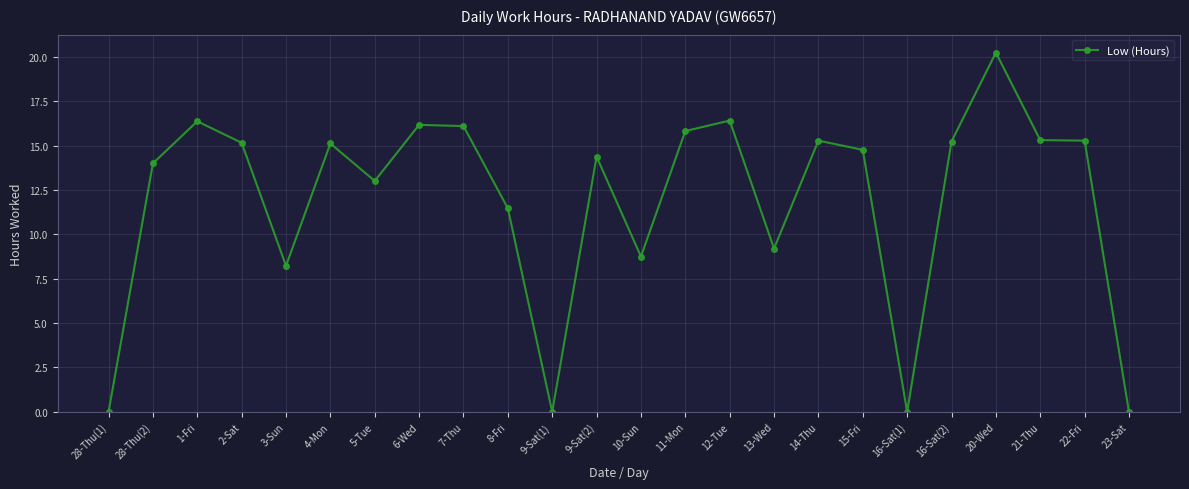

What is the greatest value displayed?

20.2